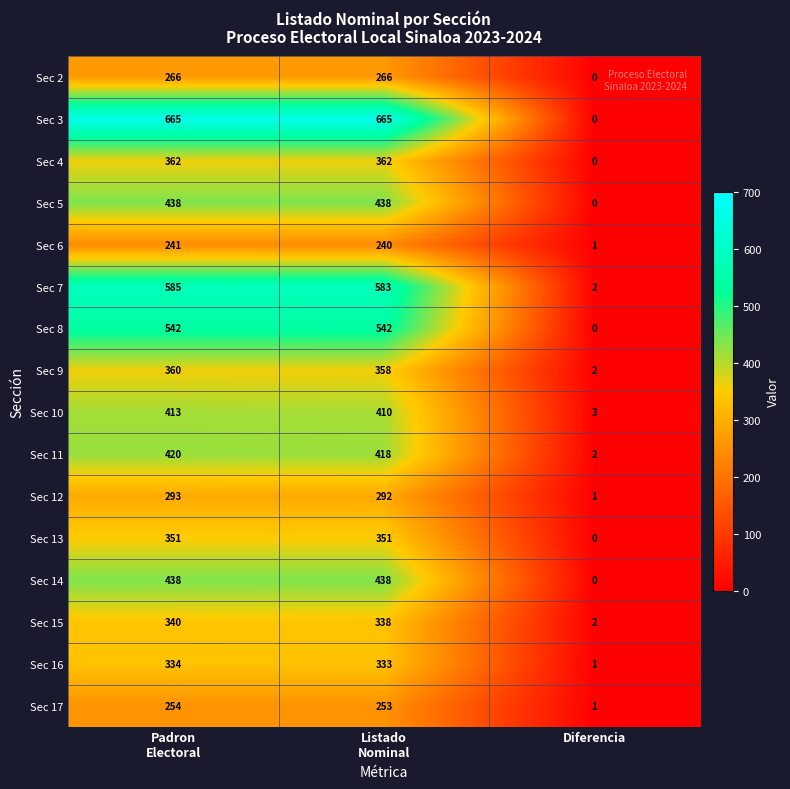

How many distinct data groups are displayed?

16